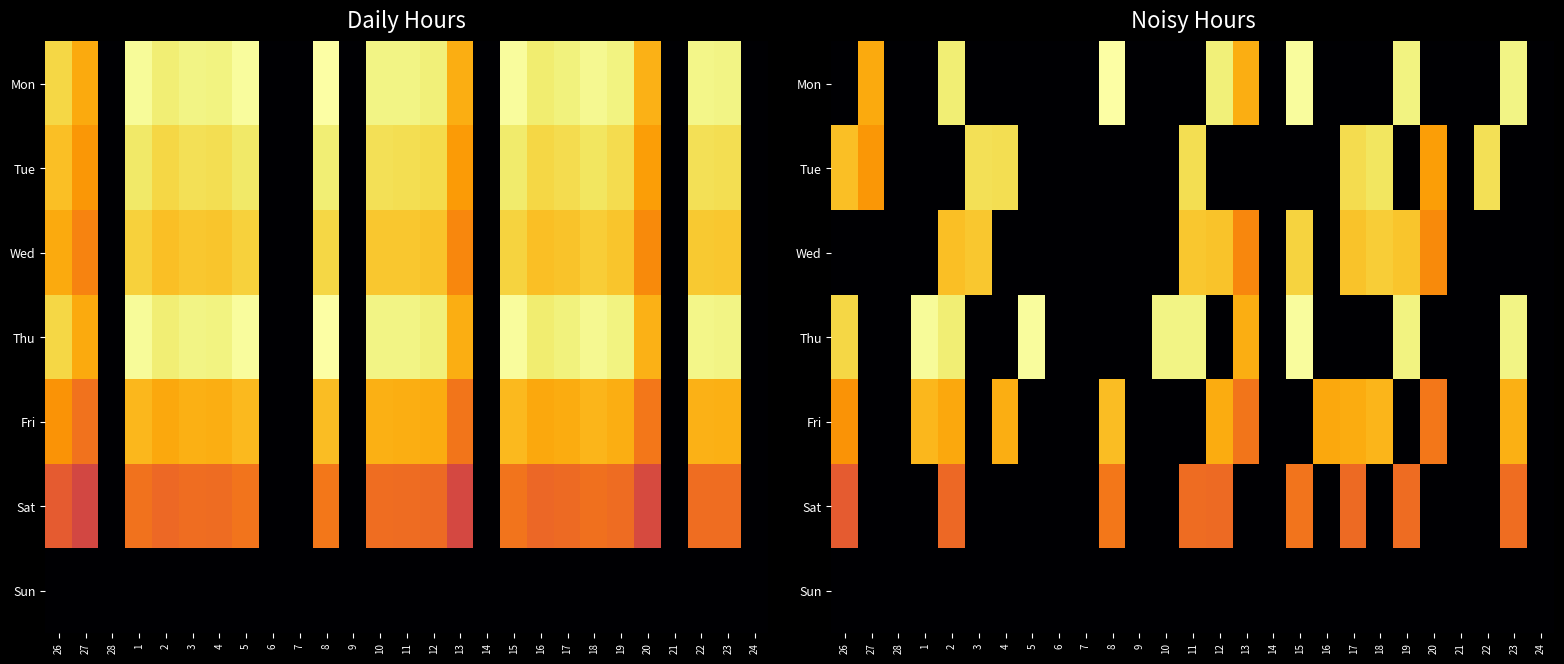

What is the difference between the highest and lowest values at 22?

10.2